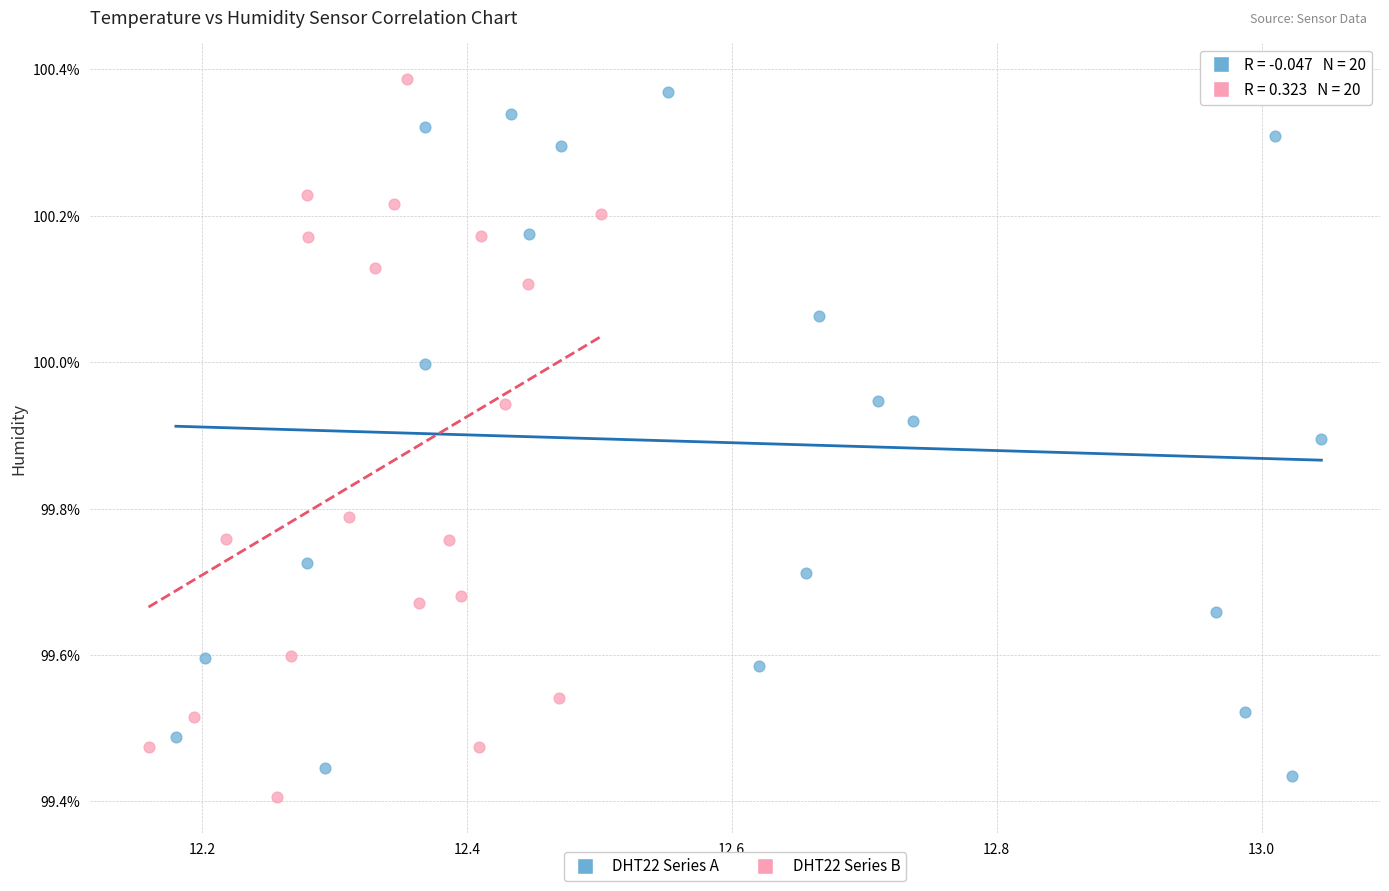

What are all the series names shown in the legend?

DHT22 Series A, DHT22 Series B